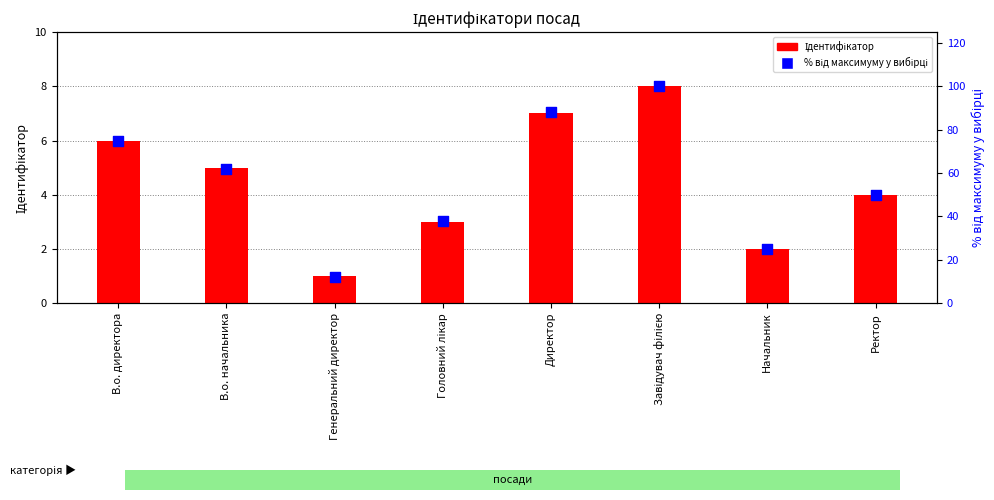

Which series has the largest total across all categories?

% від максимуму у вибірці